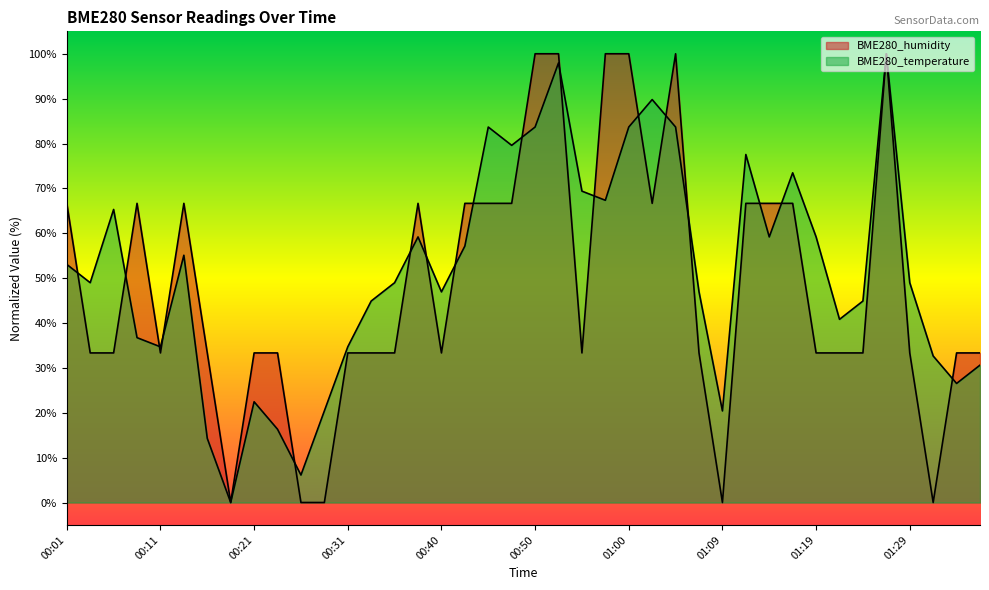

What is the sum of the BME280_humidity values at 00:57 and 00:35?

133.3